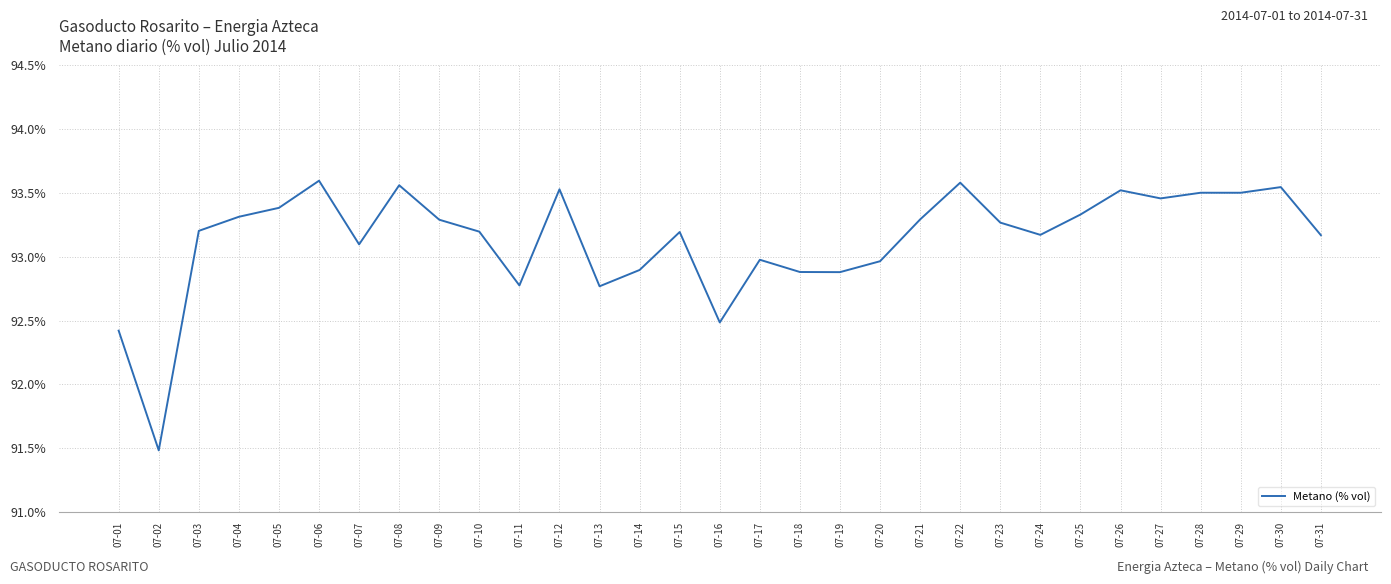

At which label is the value closest to 92?

07-01